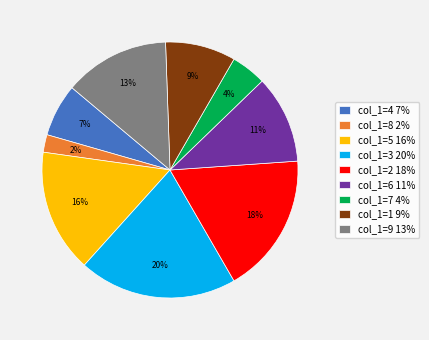

The col_1=4 slice represents 1% of the pie. True or false?

False